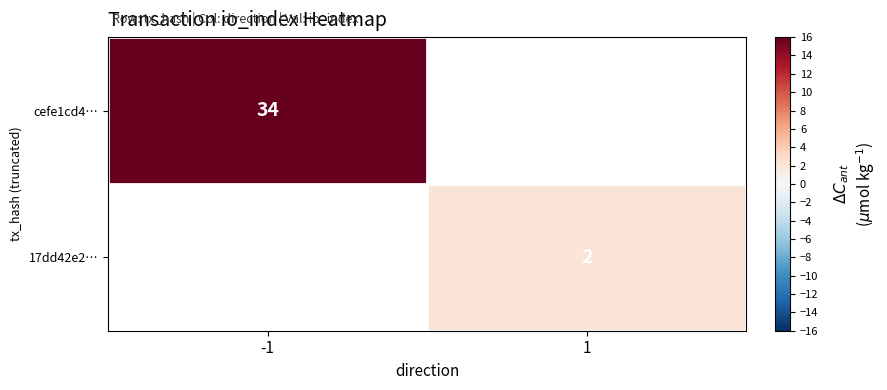

The cefe1cd4… series shows 46 at -1. True or false?

False